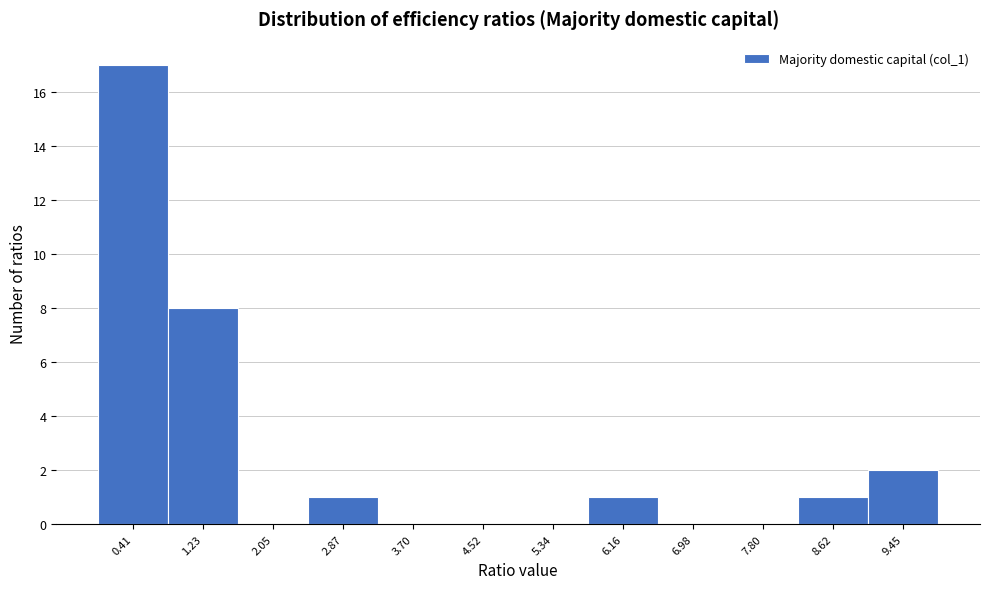

Reading left to right, transcribe this chart: for each bar, give the range it covers on the x-axis and its height. Neither the bar edges nor the heights are printed on the chart, so give them approximately, as read against the axes.

0.0 to 0.8: 17
0.8 to 1.6: 8
1.6 to 2.5: 0
2.5 to 3.3: 1
3.3 to 4.1: 0
4.1 to 4.9: 0
4.9 to 5.7: 0
5.7 to 6.6: 1
6.6 to 7.4: 0
7.4 to 8.2: 0
8.2 to 9.0: 1
9.0 to 9.9: 2